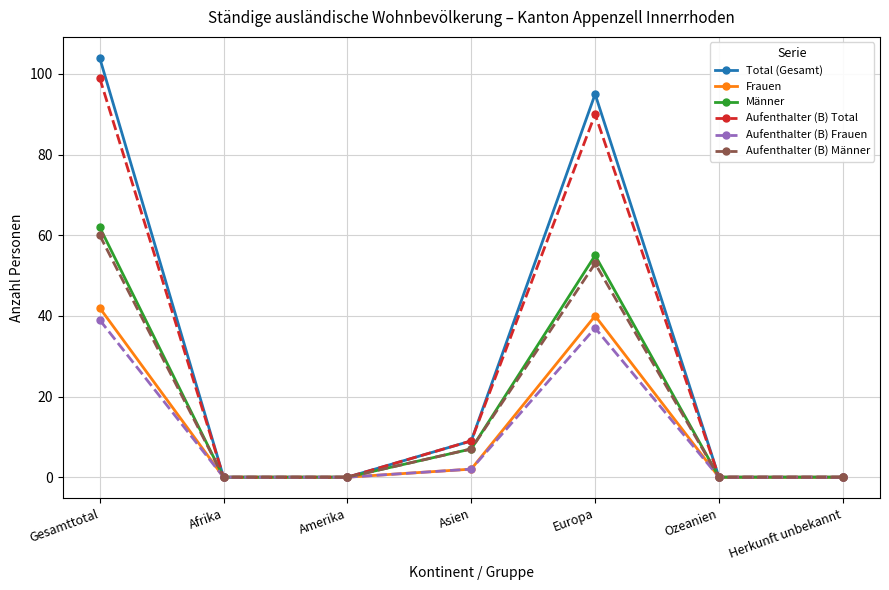

What is the difference between the Aufenthalter (B) Frauen values at Europa and Asien?

35